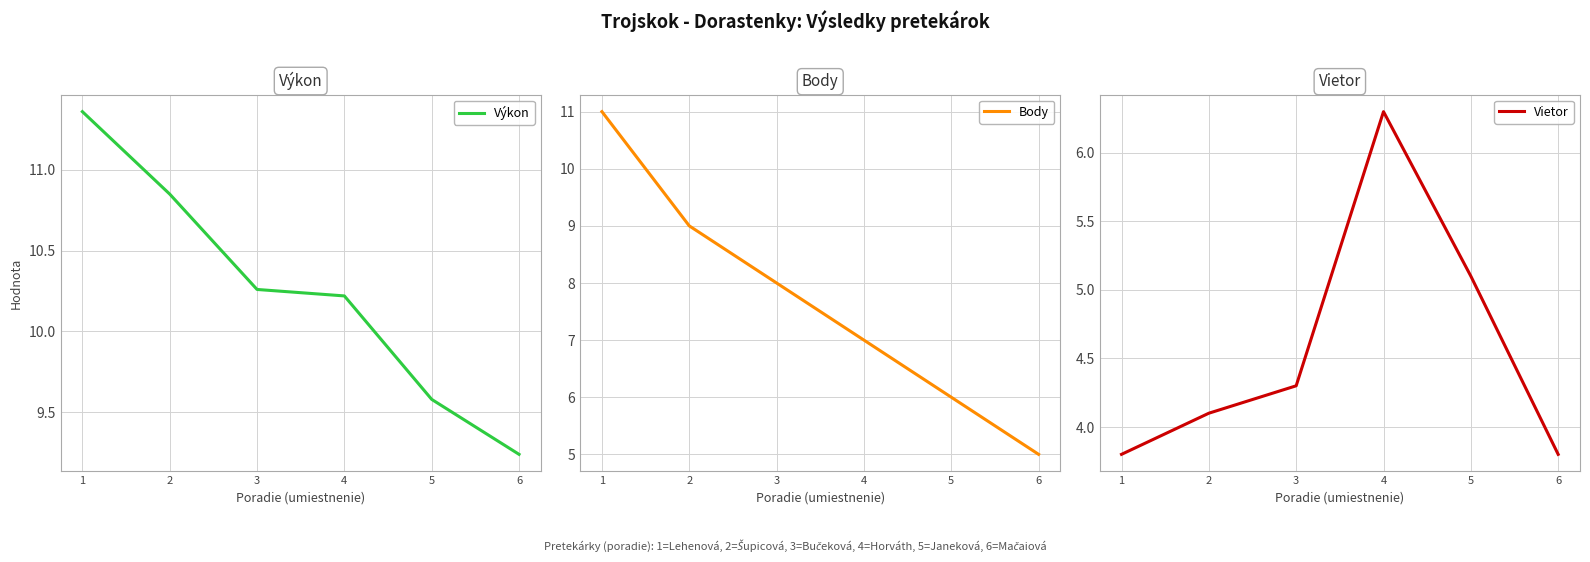

What is the value of the Výkon point at the 1st from the left?

11.4